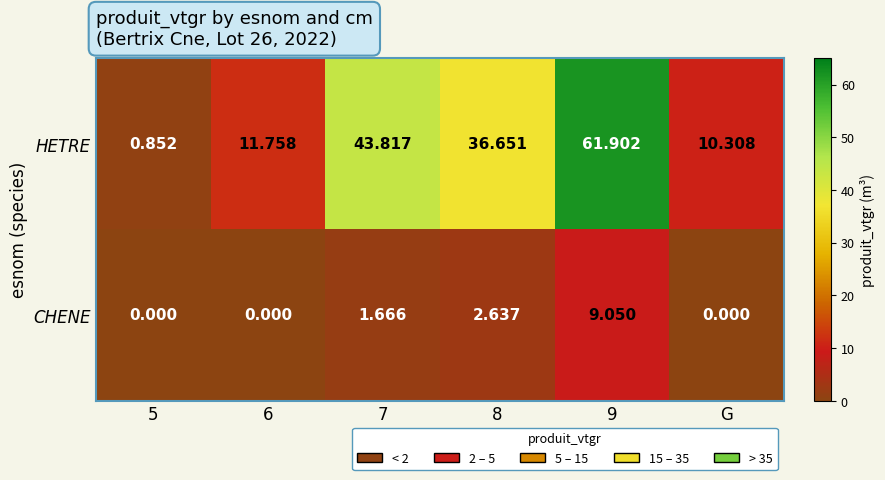

At how many categories does at least one series exceed 4?

5